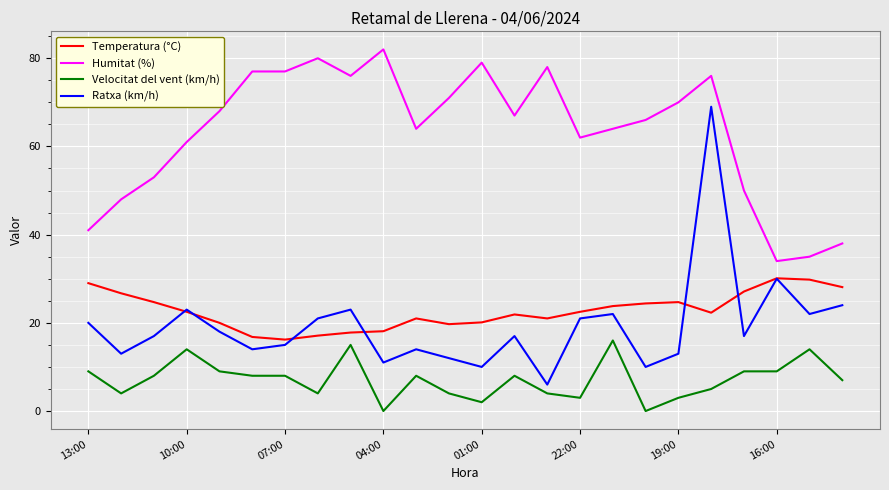

Which series has the widest spread of values?

Ratxa (km/h)